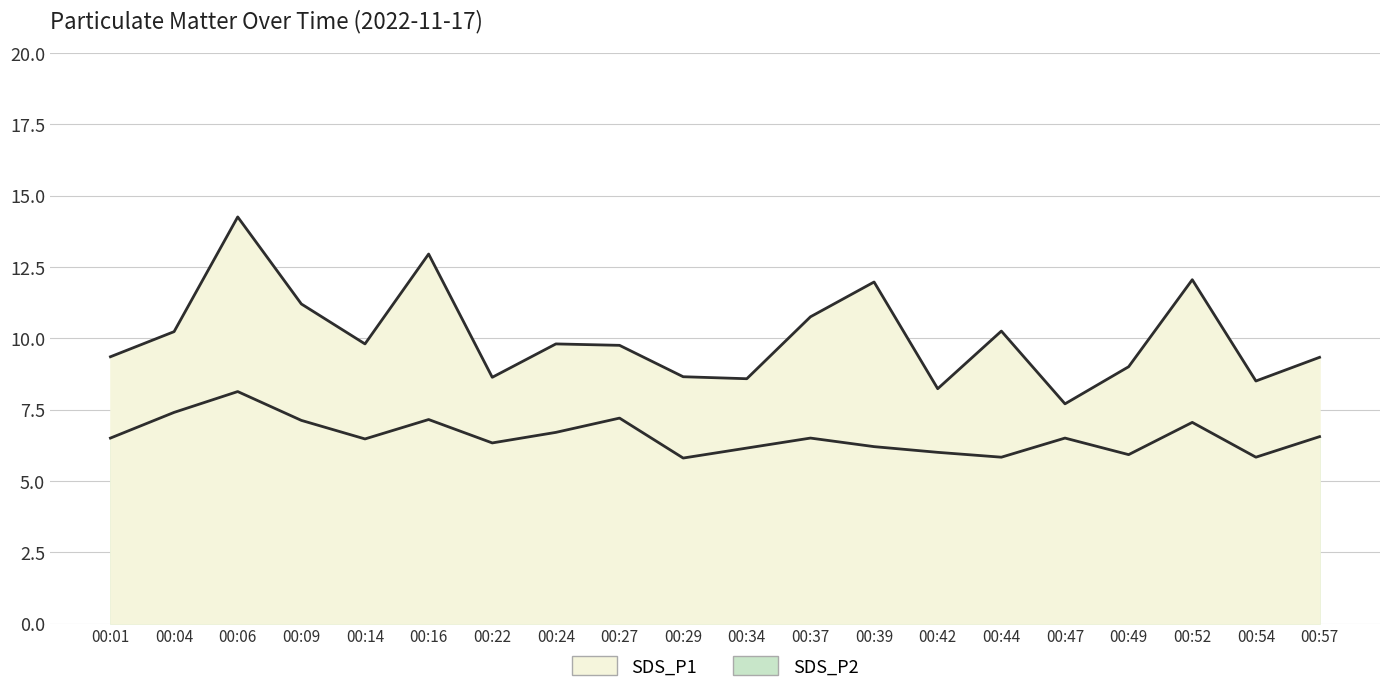

True or false: SDS_P1 and SDS_P2 cross at least once.

False